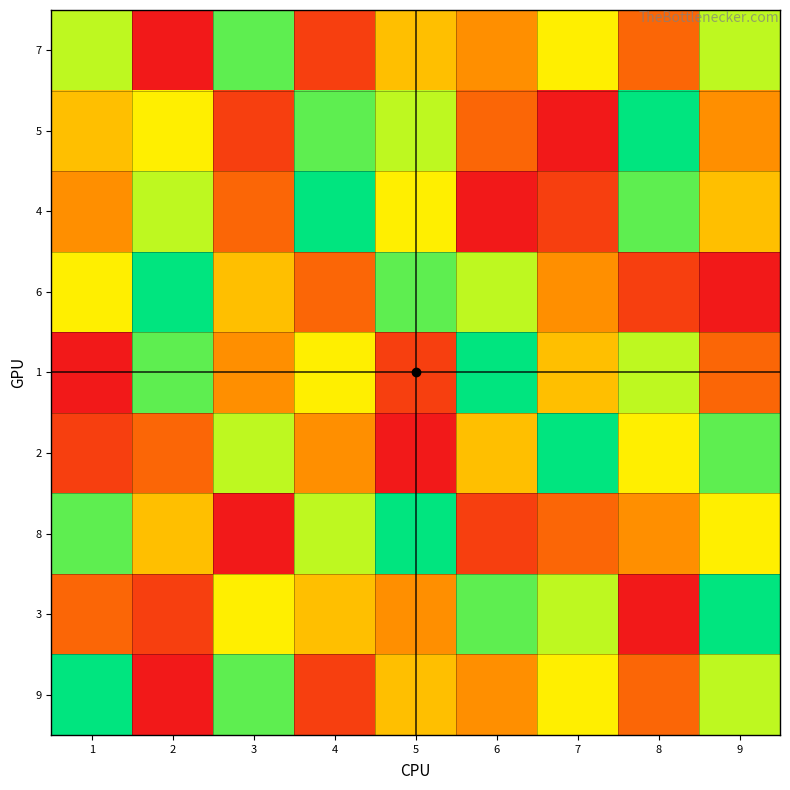

Which series has the largest range (max minus min)?

5